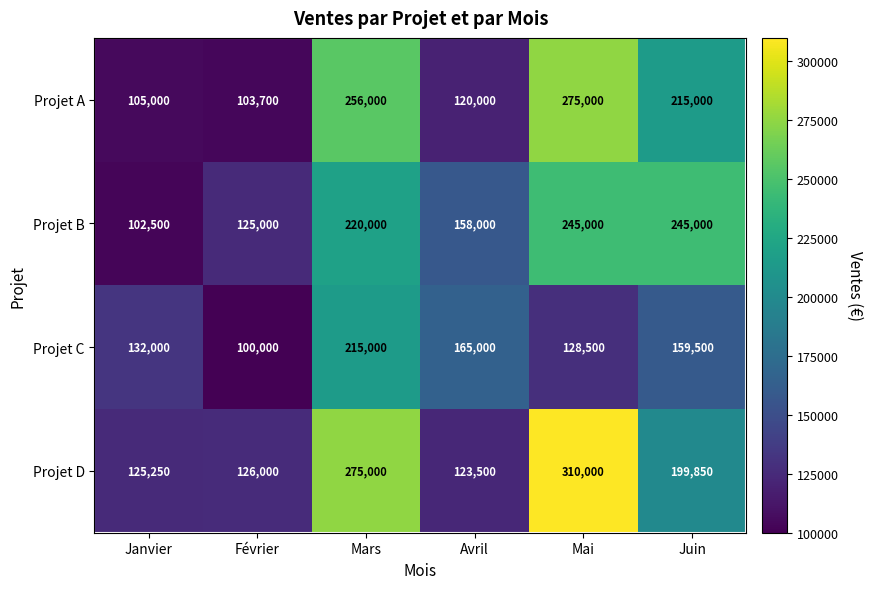

Rank the series at Mai from lowest to highest value.

Projet C, Projet B, Projet A, Projet D